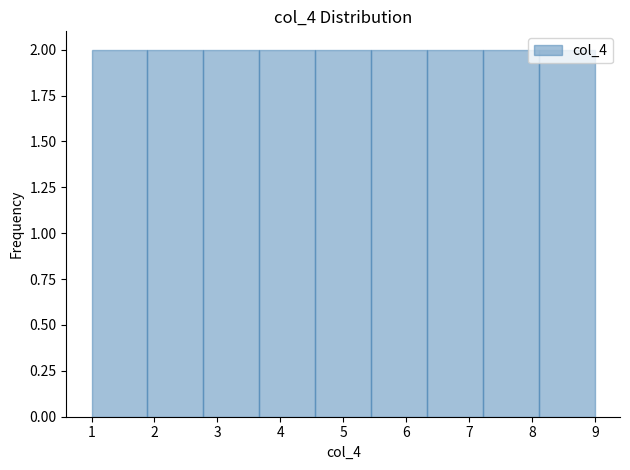

Reading left to right, list every bar in this chart as the range it spans on the x-axis followed by its height. Neither the bar edges nor the heights are printed on the chart, so give them approximately, as read against the axes.

1.0 to 1.9: 2
1.9 to 2.8: 2
2.8 to 3.7: 2
3.7 to 4.6: 2
4.6 to 5.4: 2
5.4 to 6.3: 2
6.3 to 7.2: 2
7.2 to 8.1: 2
8.1 to 9.0: 2